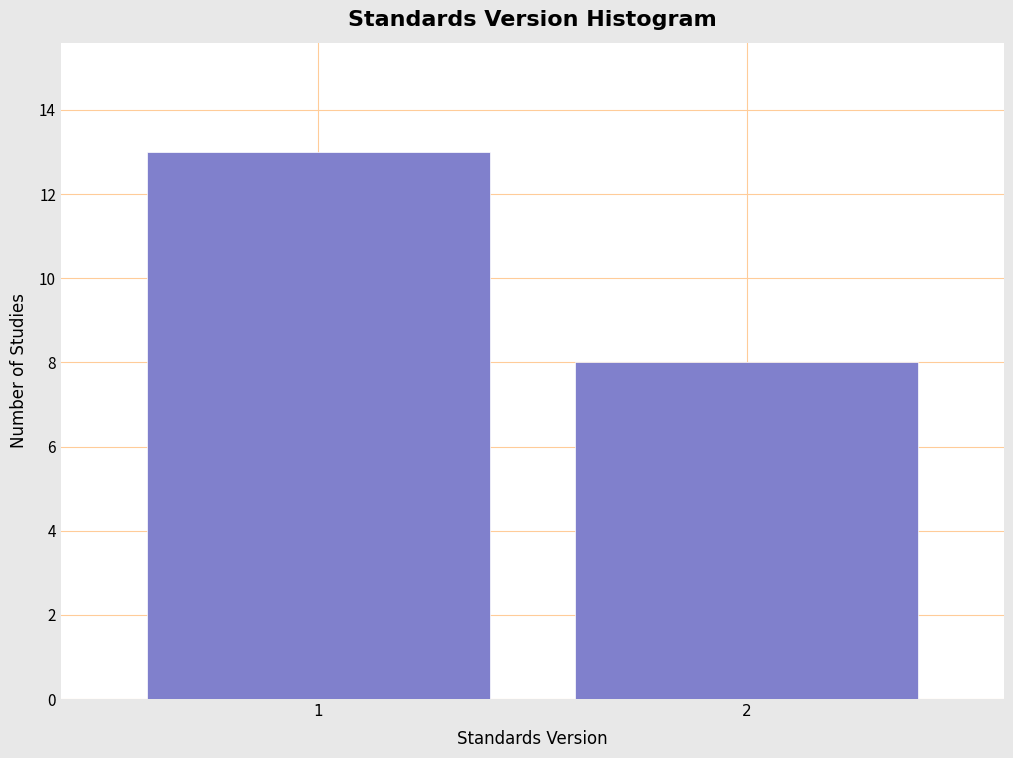

Reading left to right, transcribe all the data shown in this chart.

13	8